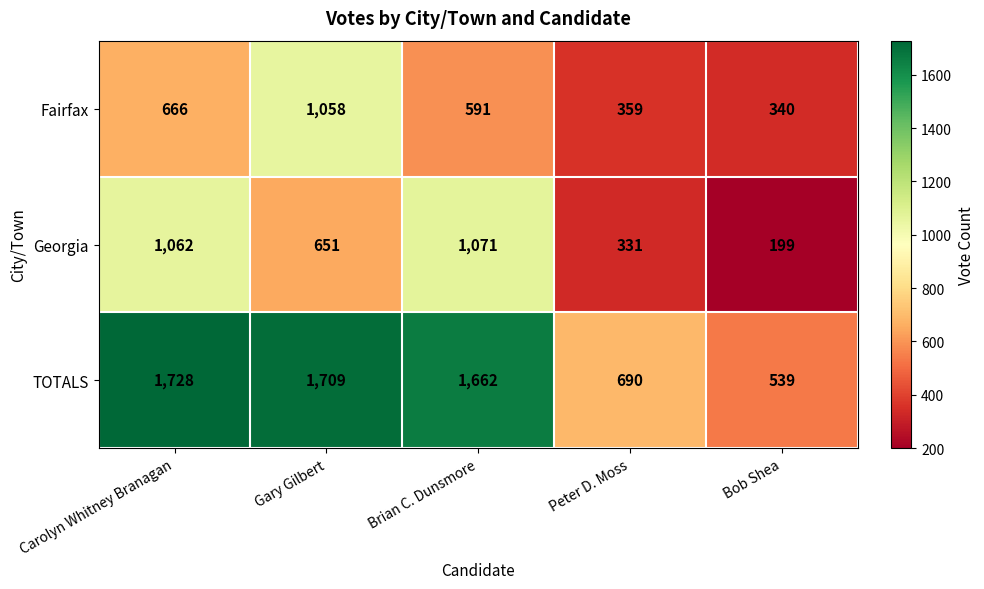

Rank the categories by Fairfax value from lowest to highest.

Bob Shea, Peter D. Moss, Brian C. Dunsmore, Carolyn Whitney Branagan, Gary Gilbert